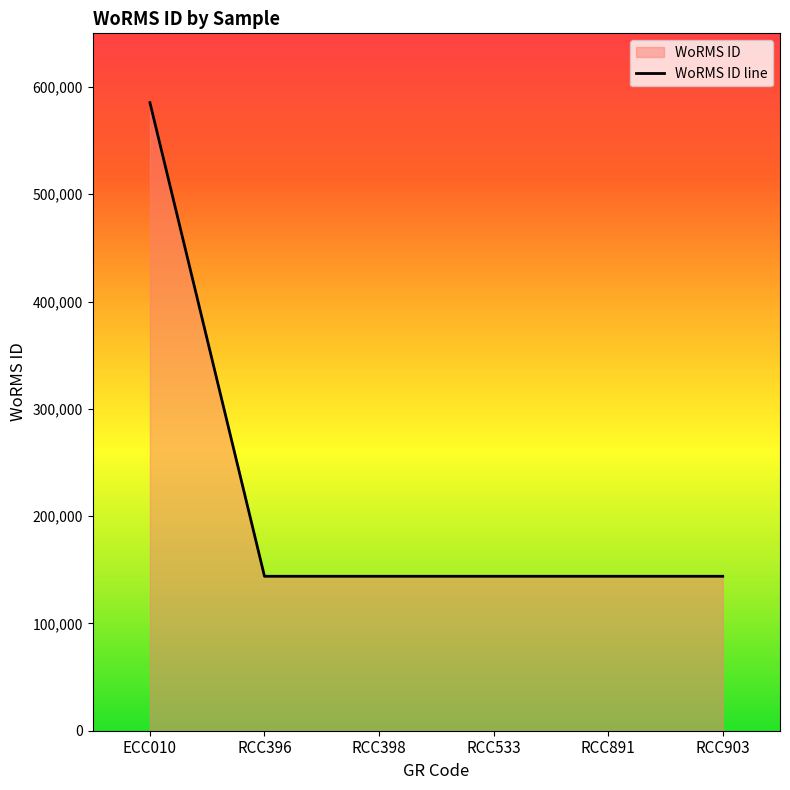

The value at ECC010 is 1043634. True or false?

False